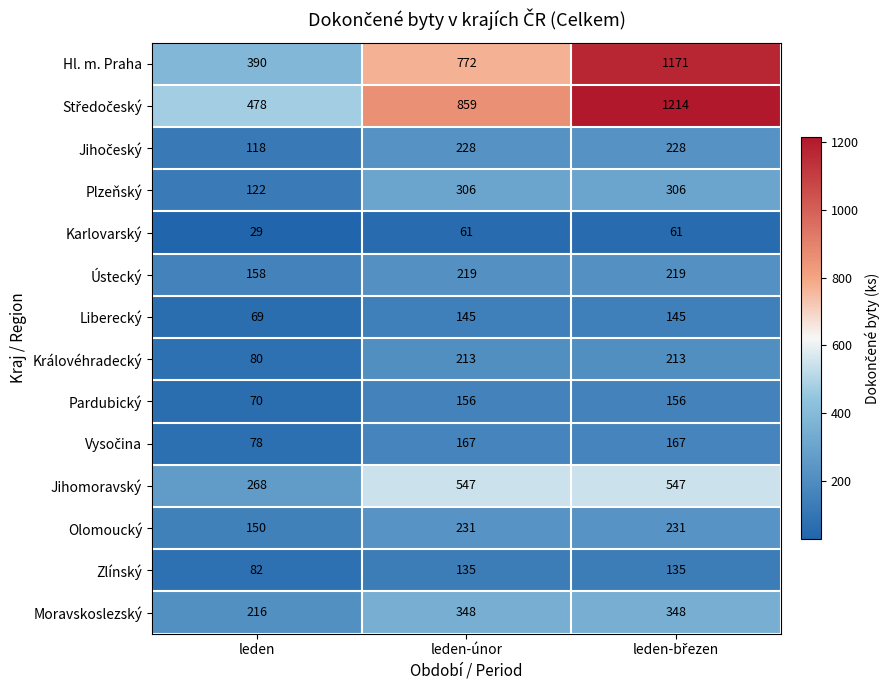

What is the average value of the Moravskoslezský series?

304